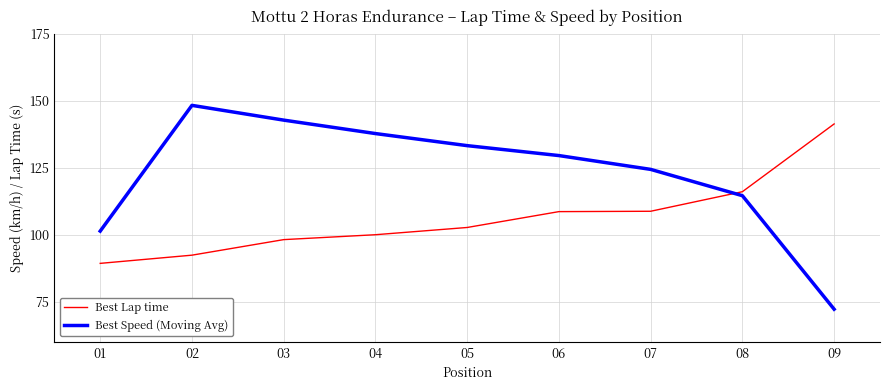

Rank the series at 03 from lowest to highest value.

Best Lap time, Best Speed (Moving Avg)